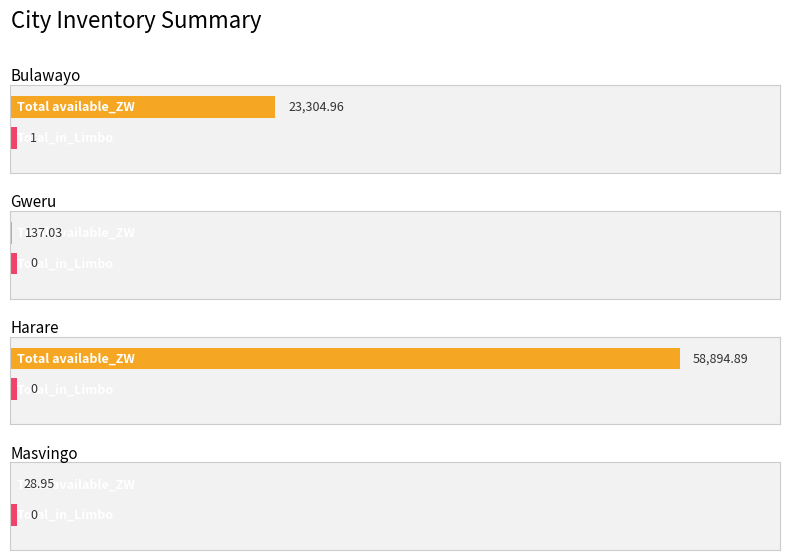

The Total available_ZW series shows 25343.5 at Victoria Falls. True or false?

False